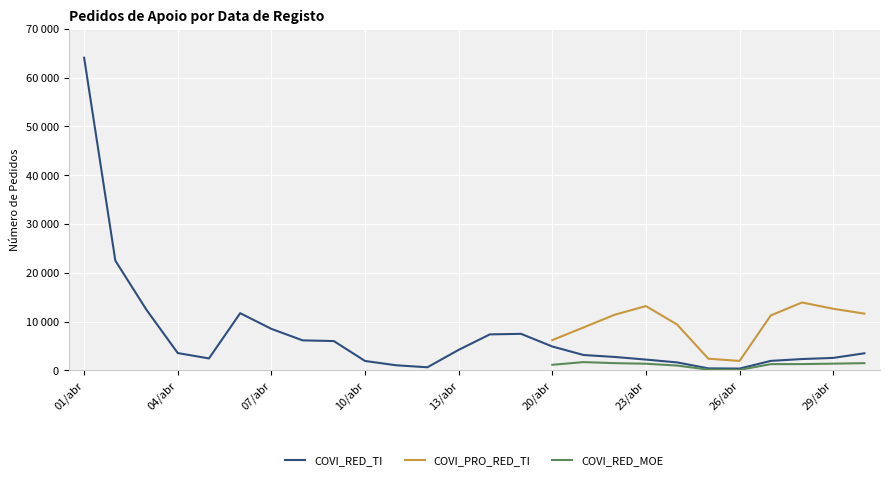

True or false: COVI_RED_MOE and COVI_RED_TI cross at least once.

False